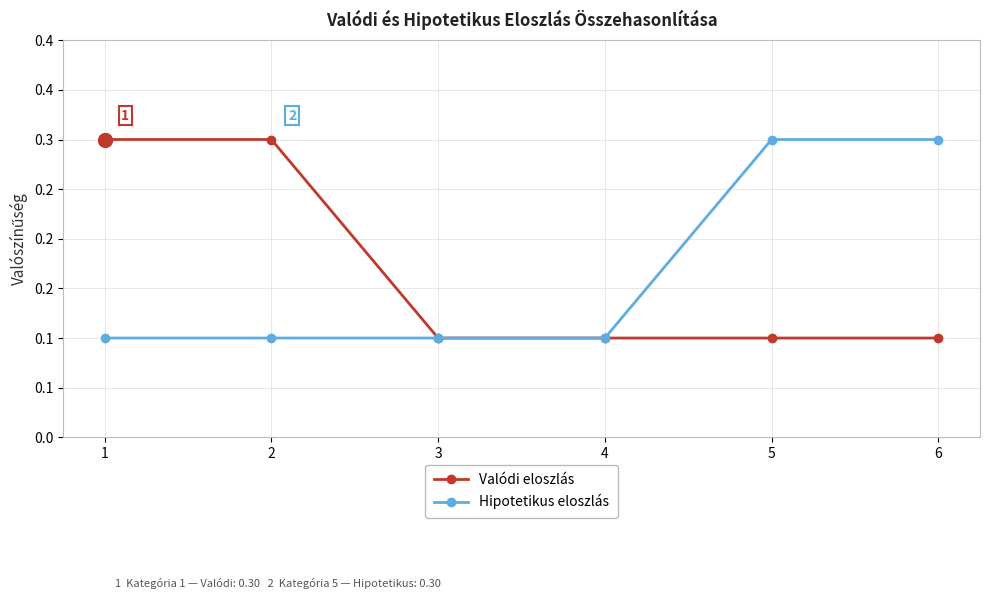

The Hipotetikus eloszlás series shows 0.2 at 4. True or false?

False